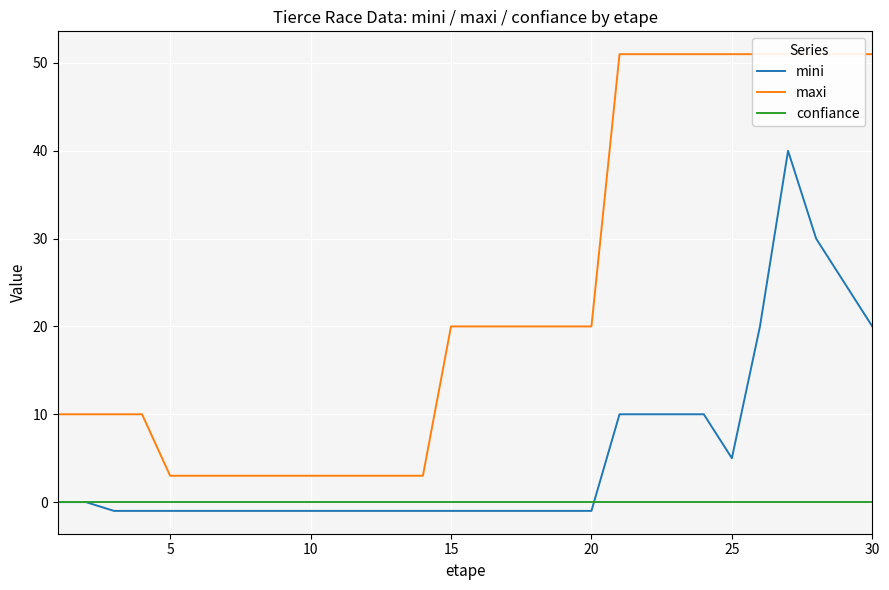

The value of confiance at 30 is 0. True or false?

True